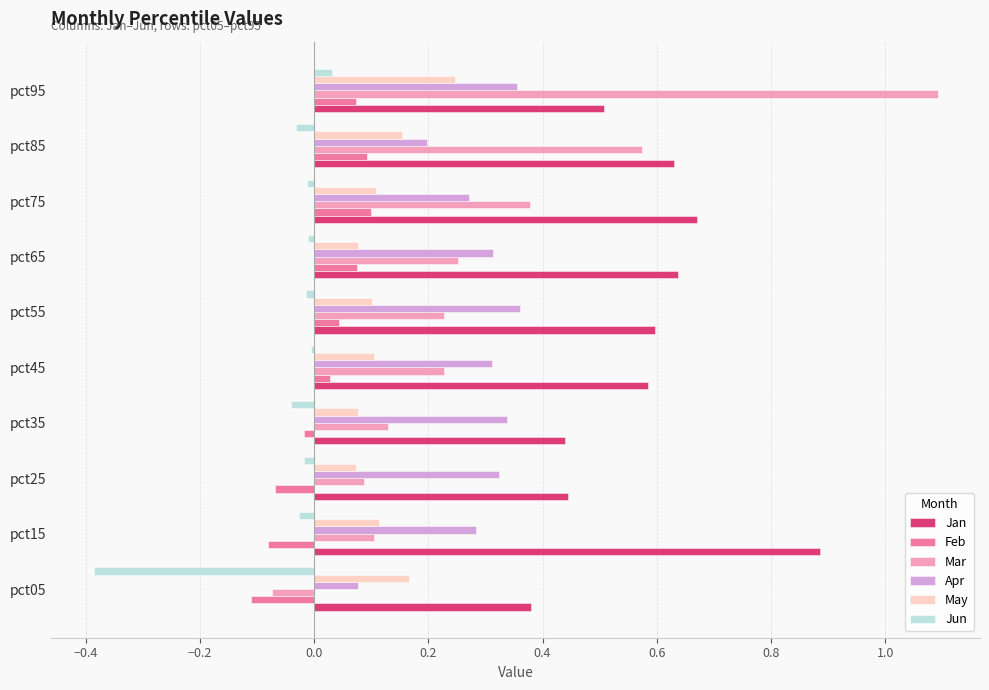

What are all the series names shown in the legend?

Jan, Feb, Mar, Apr, May, Jun